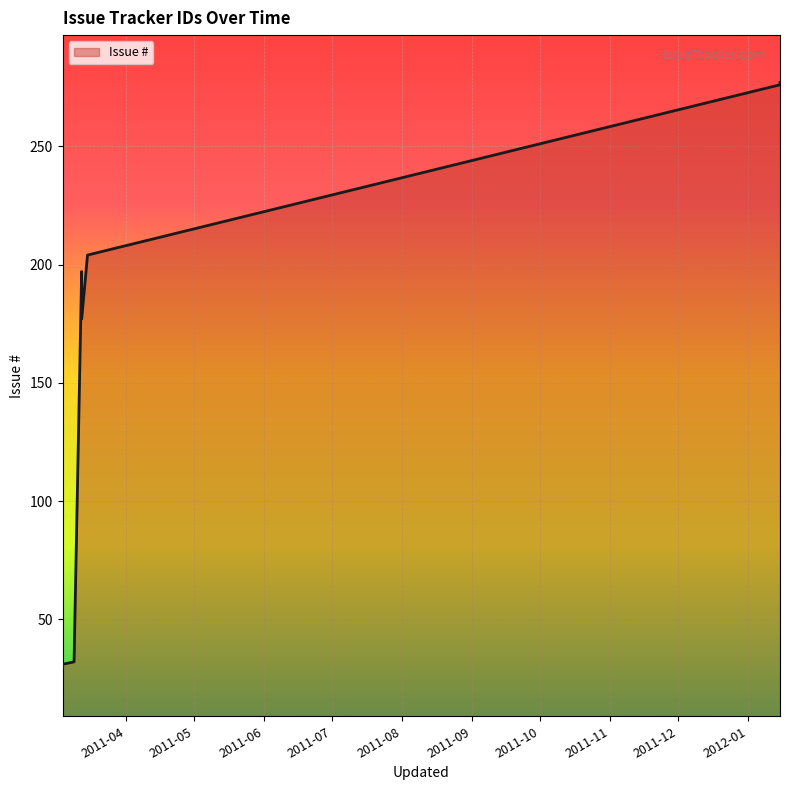

What is the minimum value shown in the chart?

29